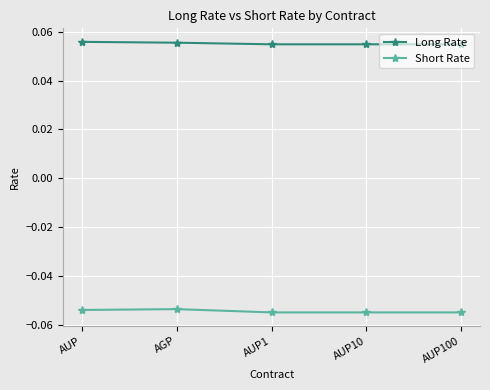

True or false: Long Rate and Short Rate intersect in this chart.

False